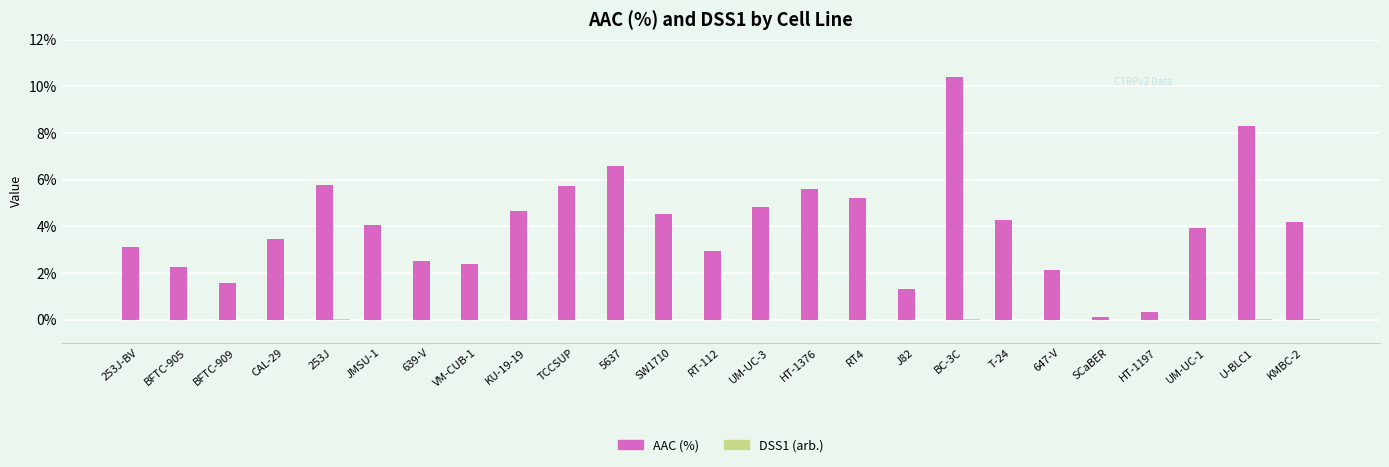

What value does the AAC (%) series have at 5637?

6.6